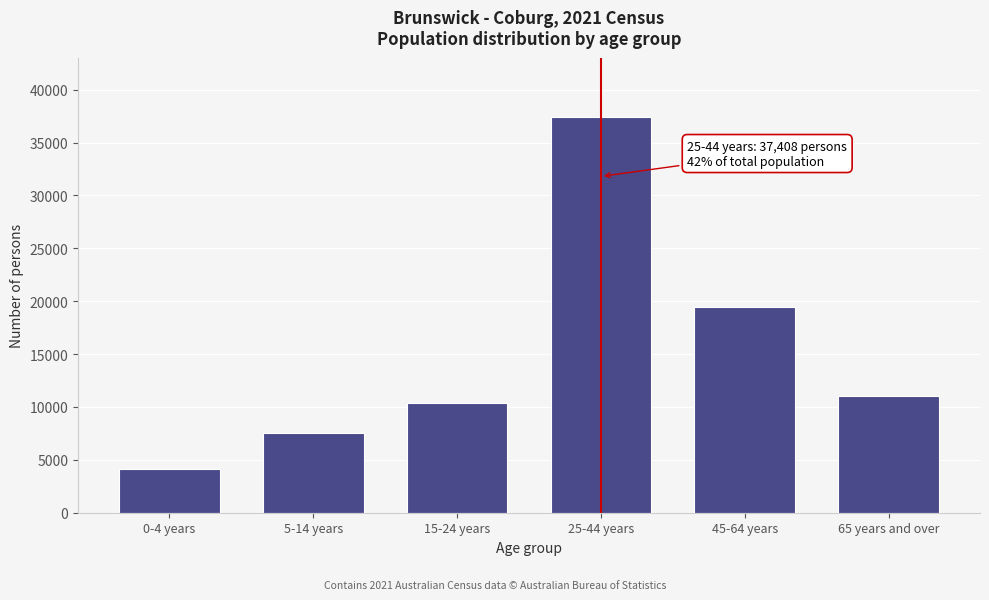

Reading left to right, transcribe all the data shown in this chart.

0-4 years=4121	5-14 years=7501	15-24 years=10417	25-44 years=37408	45-64 years=19431	65 years and over=11000